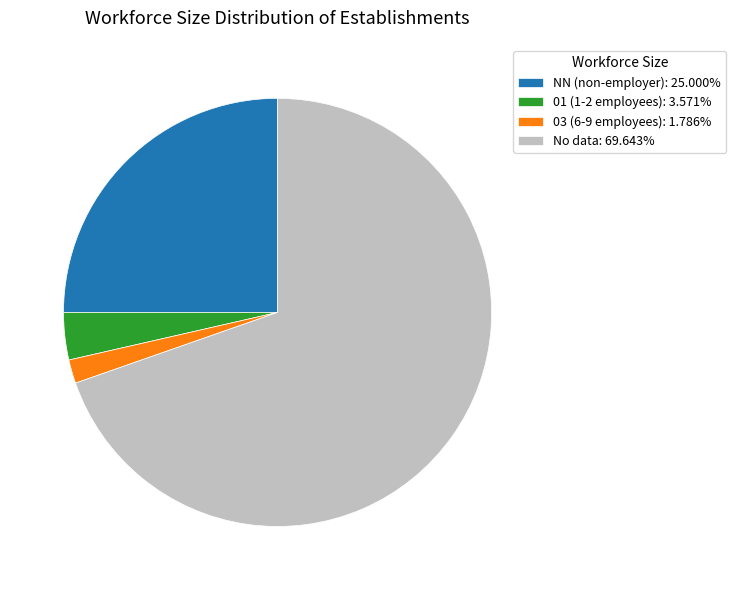

Is the sum of No data: 69.643% and NN (non-employer): 25.000% greater than half?

Yes